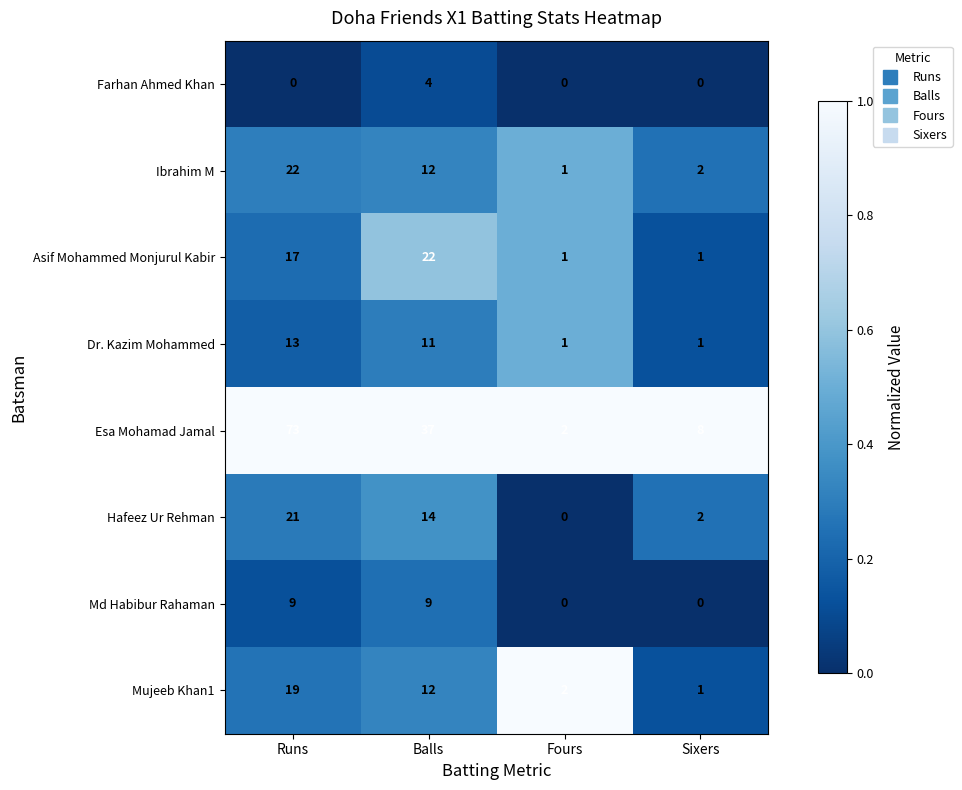

True or false: Ibrahim M has a value of 1 at Fours.

True